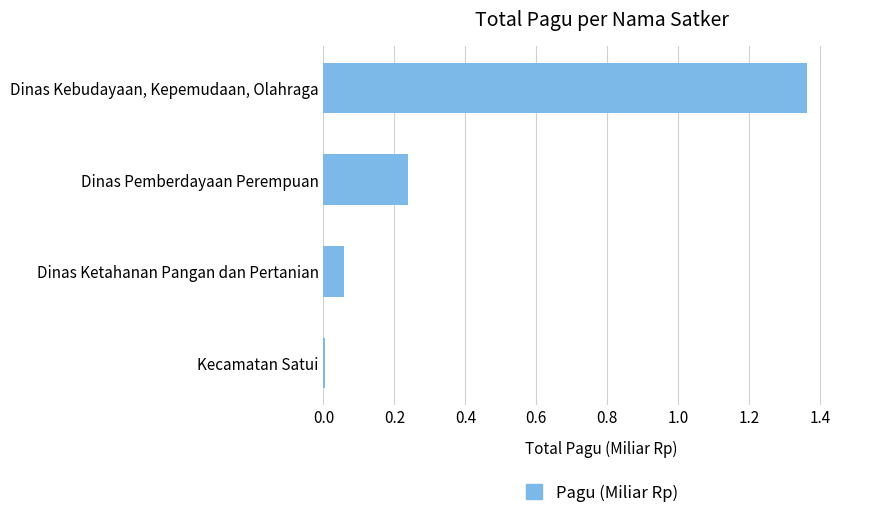

The value at Kecamatan Satui is 0.0. True or false?

True